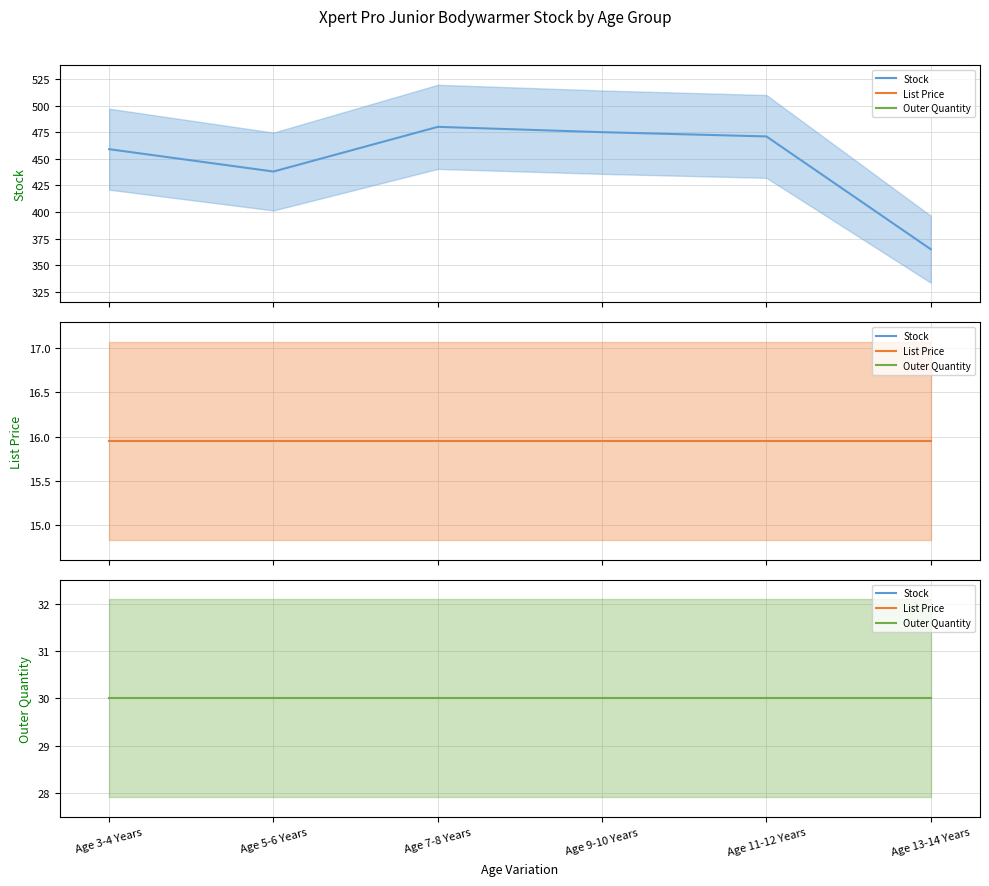

Between Age 3-4 Years and Age 13-14 Years, which is larger?

Age 3-4 Years